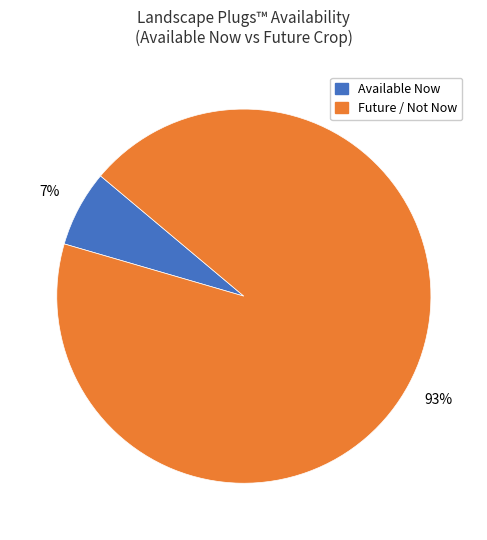

To the nearest percent, what is the average slice percentage?

50%